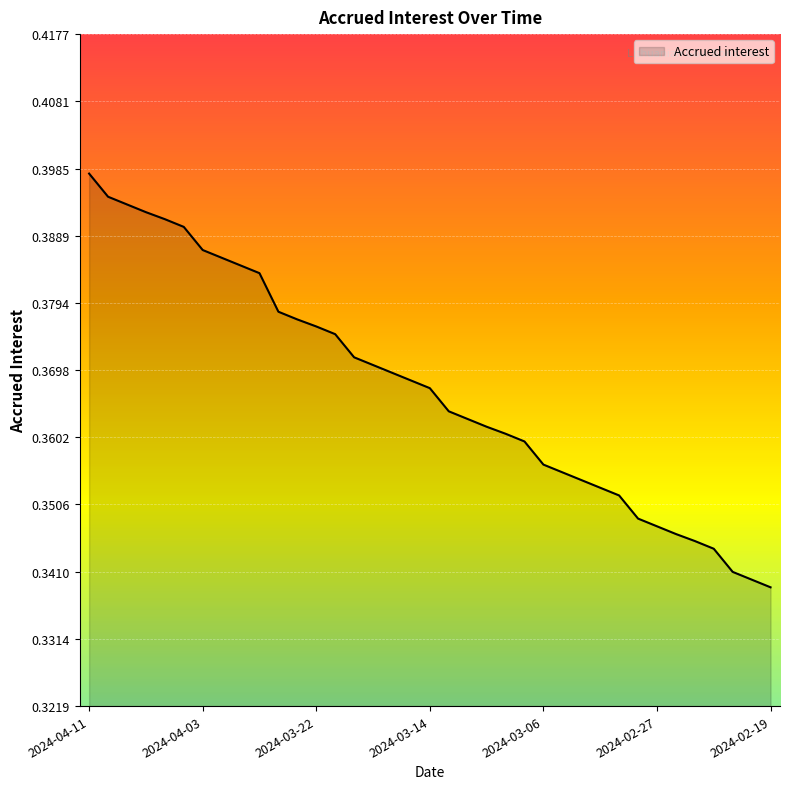

True or false: the data has more than 0 interior local peaks.

False